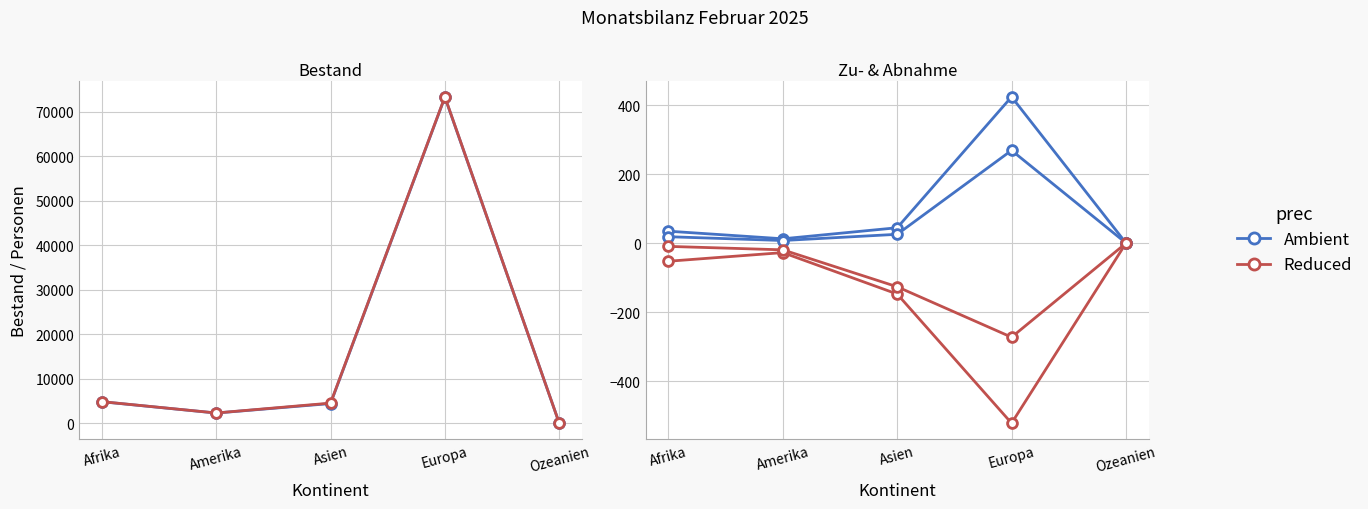

Which series has the largest Y range (max minus min)?

Reduced